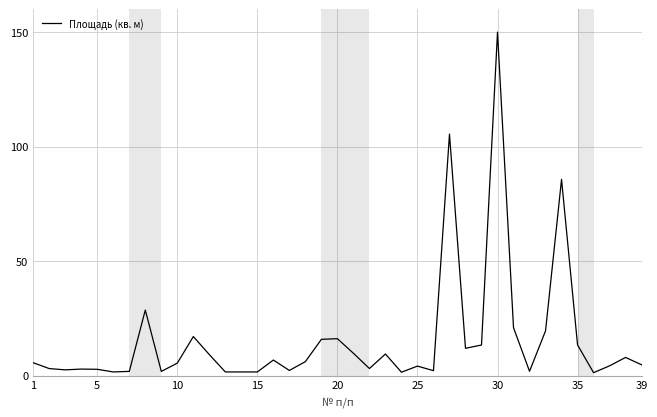

What is the maximum value shown in the chart?

150.0